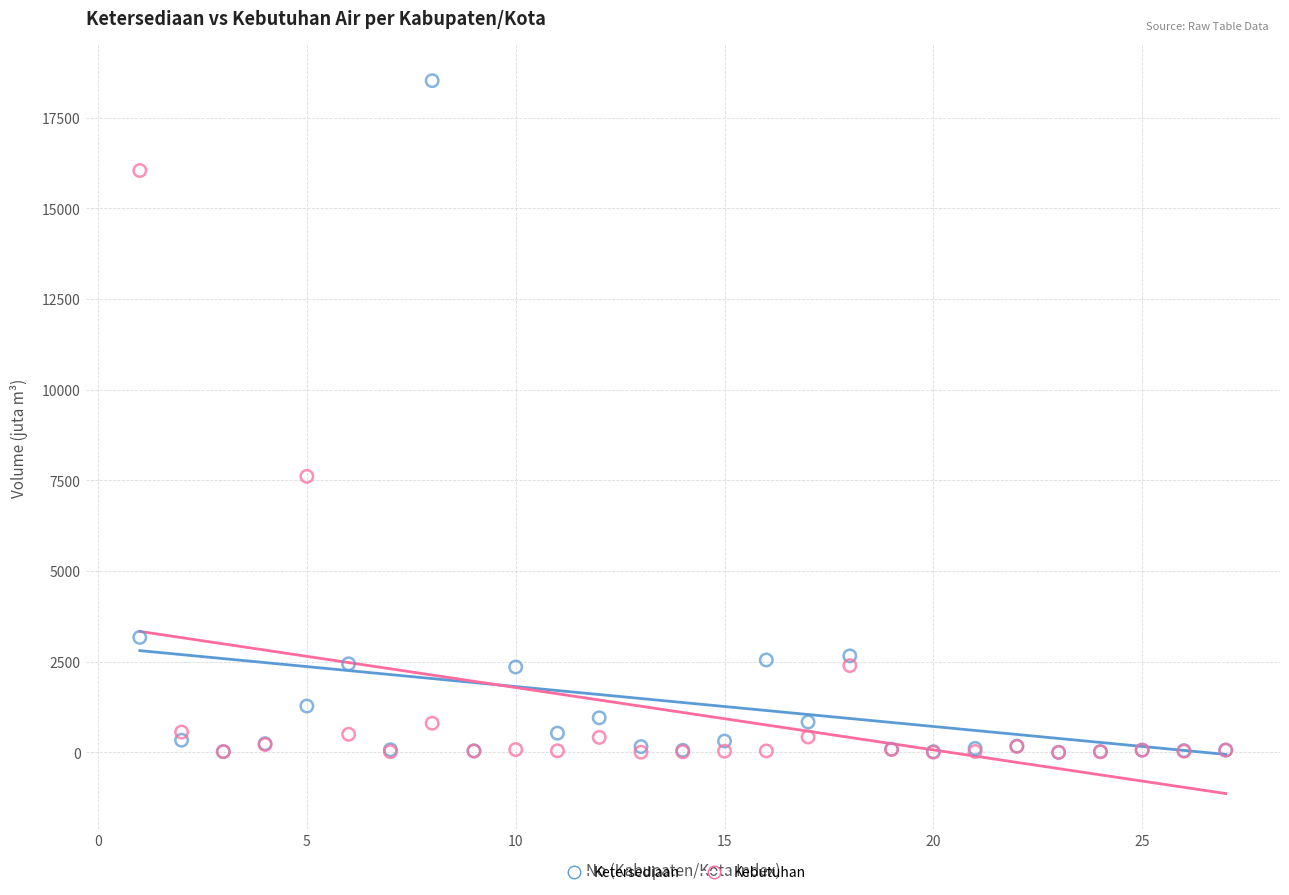

In the Kebutuhan series, what Y value is closest to 8020?

7610.0